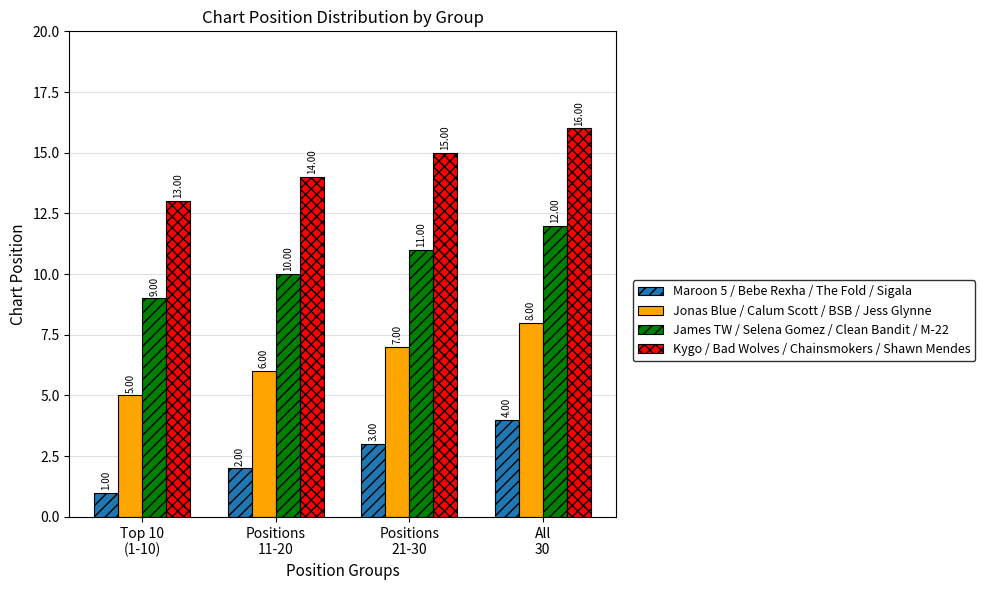

What are all the series names shown in the legend?

Maroon 5 / Bebe Rexha / The Fold / Sigala, Jonas Blue / Calum Scott / BSB / Jess Glynne, James TW / Selena Gomez / Clean Bandit / M-22, Kygo / Bad Wolves / Chainsmokers / Shawn Mendes